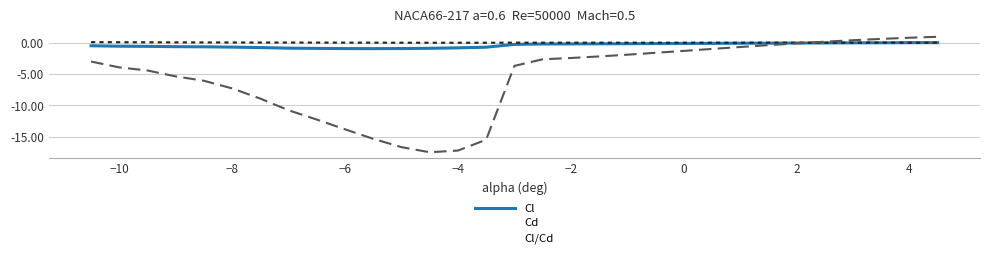

What is the minimum value shown in the chart?

-17.5